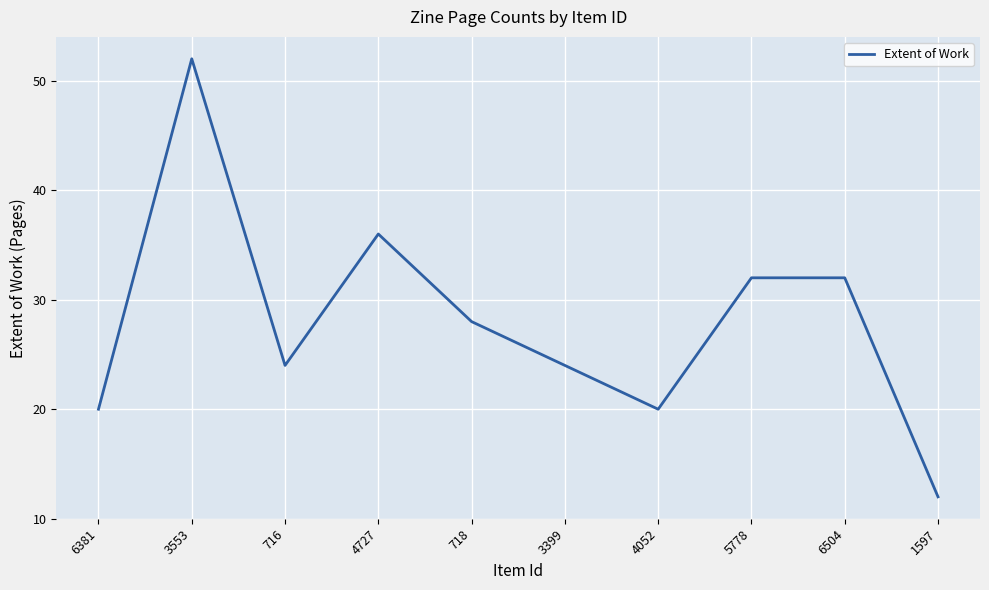

How many lines are shown in the chart?

1